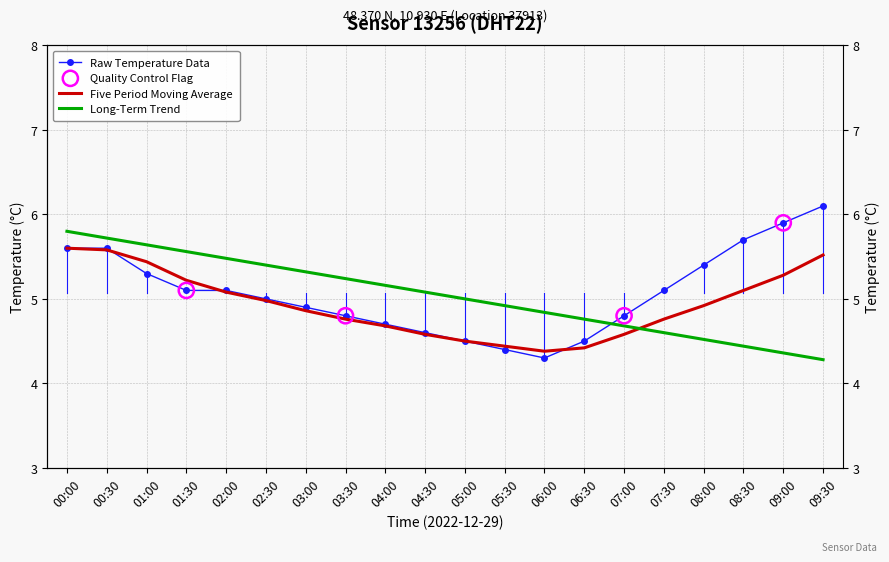

What is the total value across all series at 06:30?

13.7